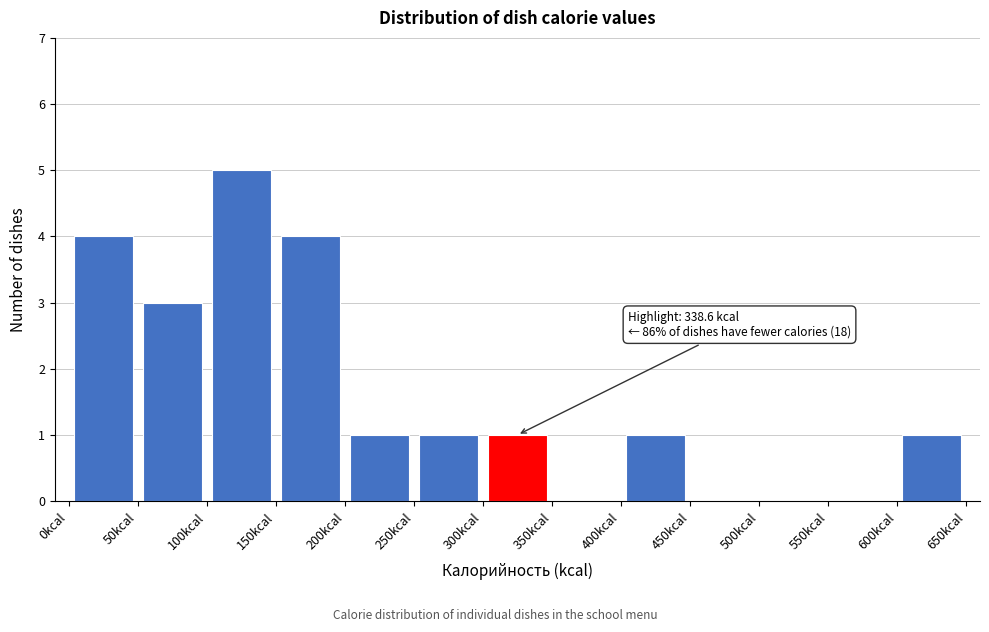

Which range on the x-axis has the tallest bar?

100 to 150